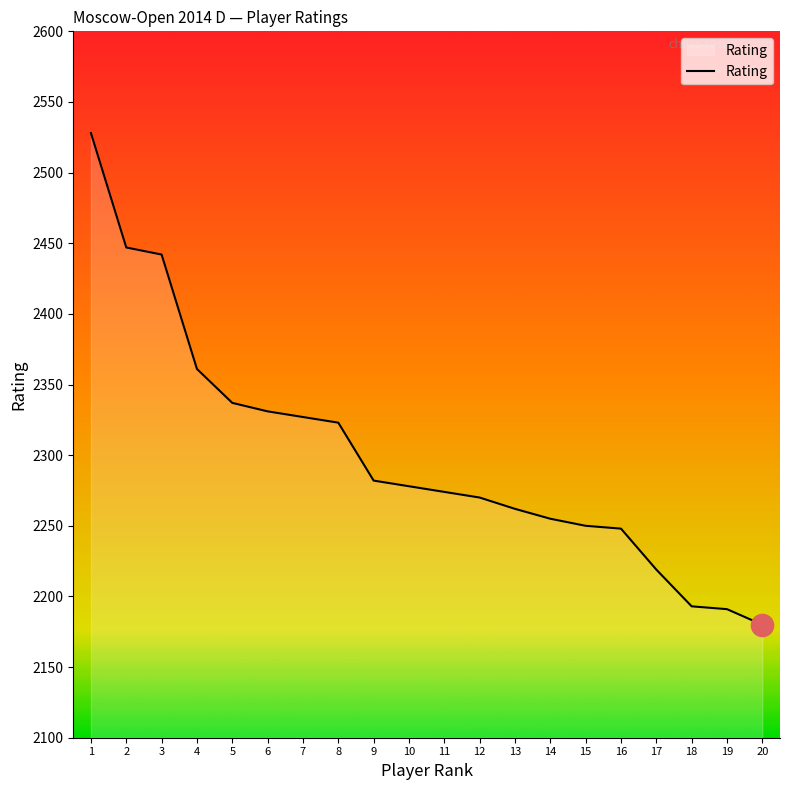

What is the change in value from 7 to 16?

-79